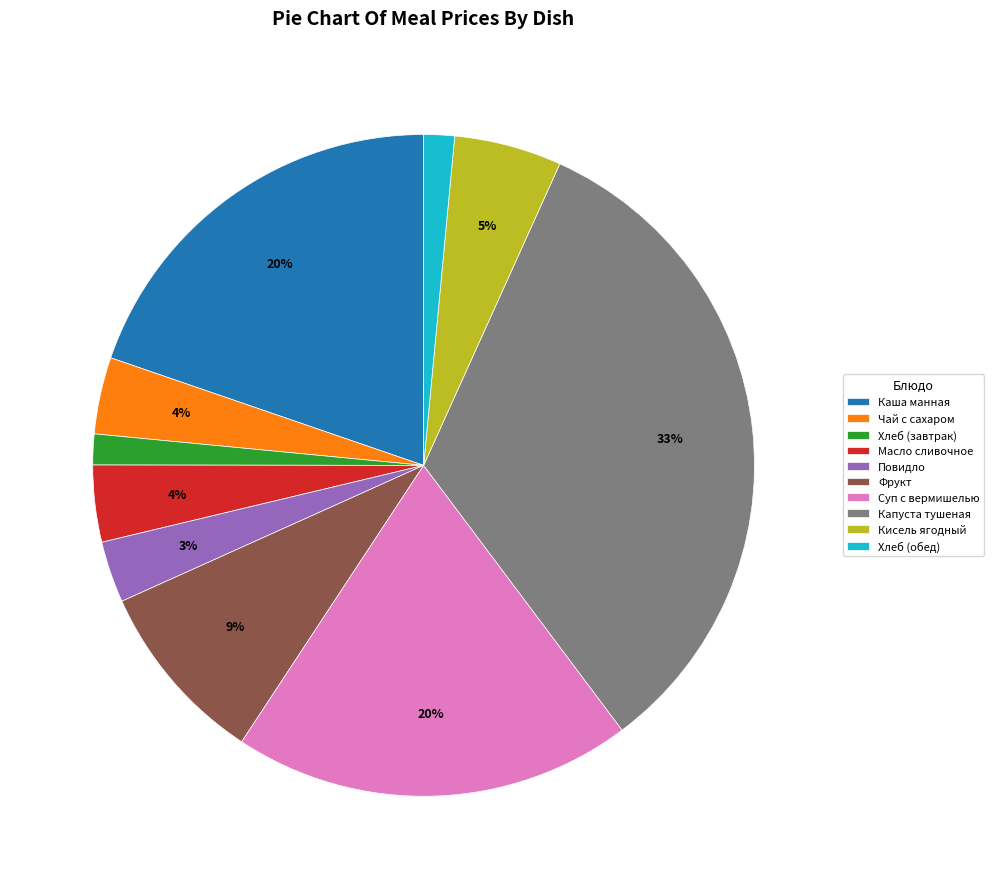

What percentage is the Кисель ягодный slice, to the nearest percent?

5%